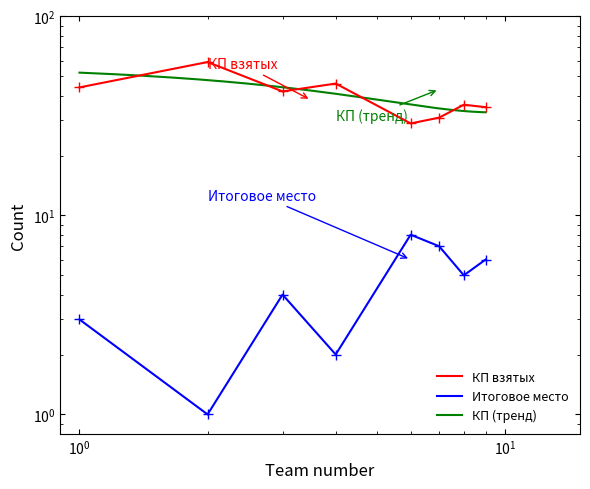

How many data points in Итоговое КП are less than 5?

4